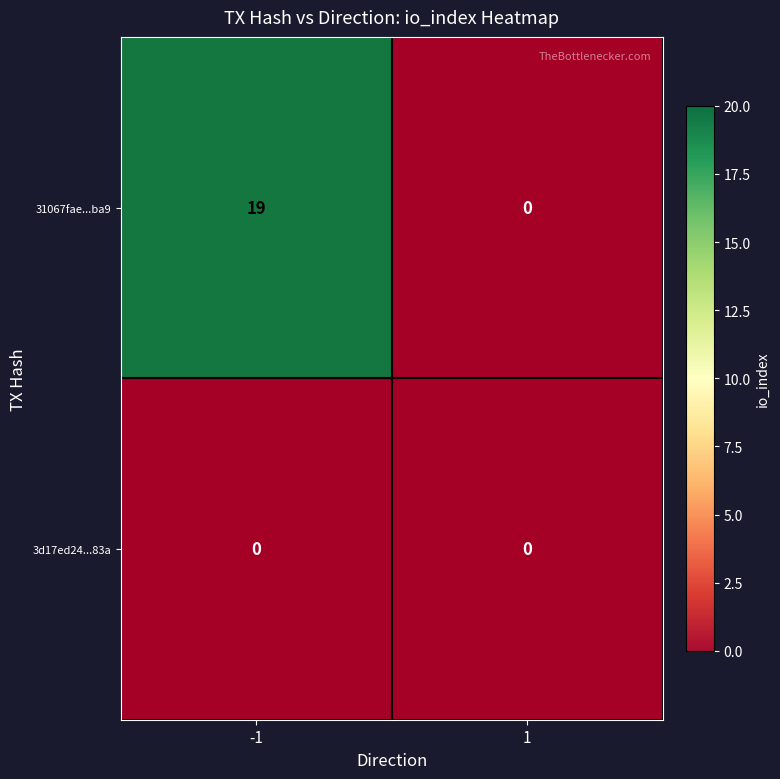

Between 1 and -1, which is larger?

-1